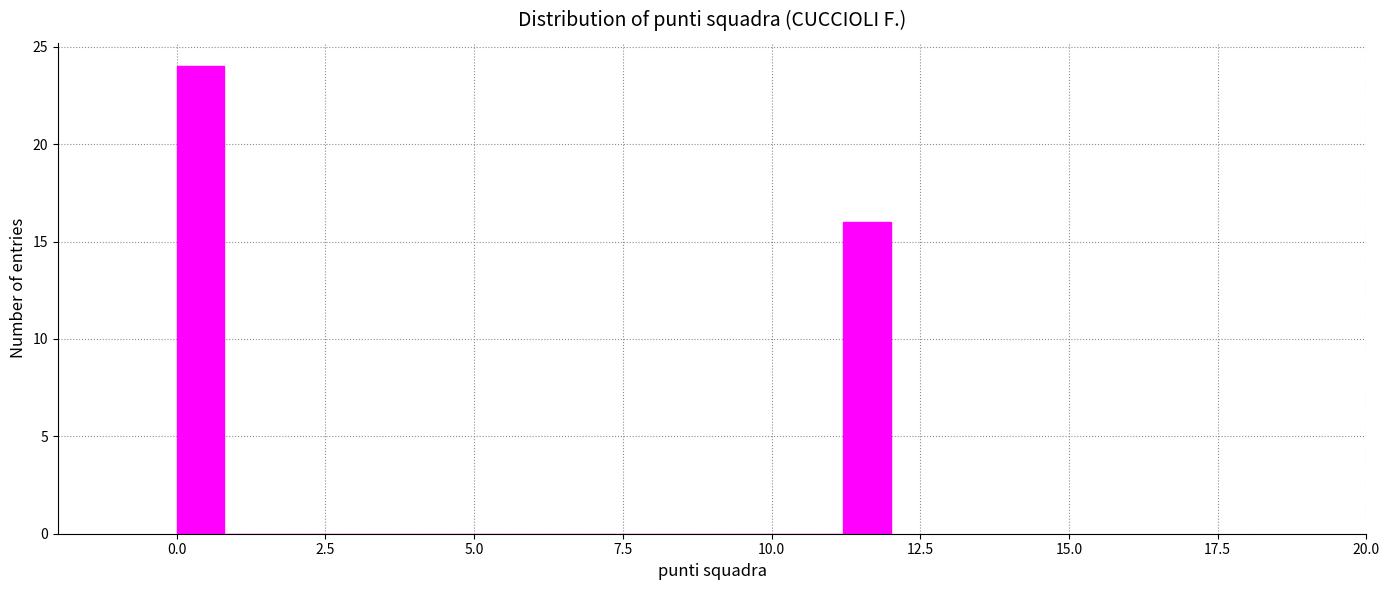

Around what value on the x-axis is the tallest bar? Give the approximate position of its centre, as read against the axis.

0.5